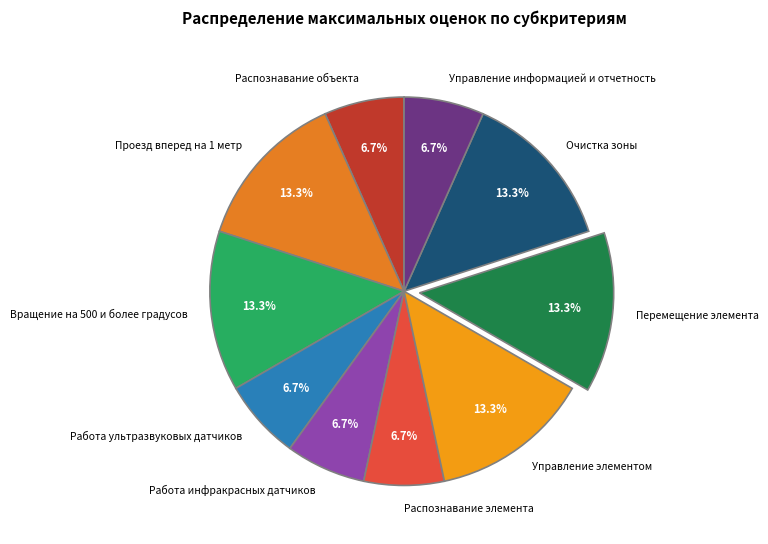

Does any single category account for the majority?

No